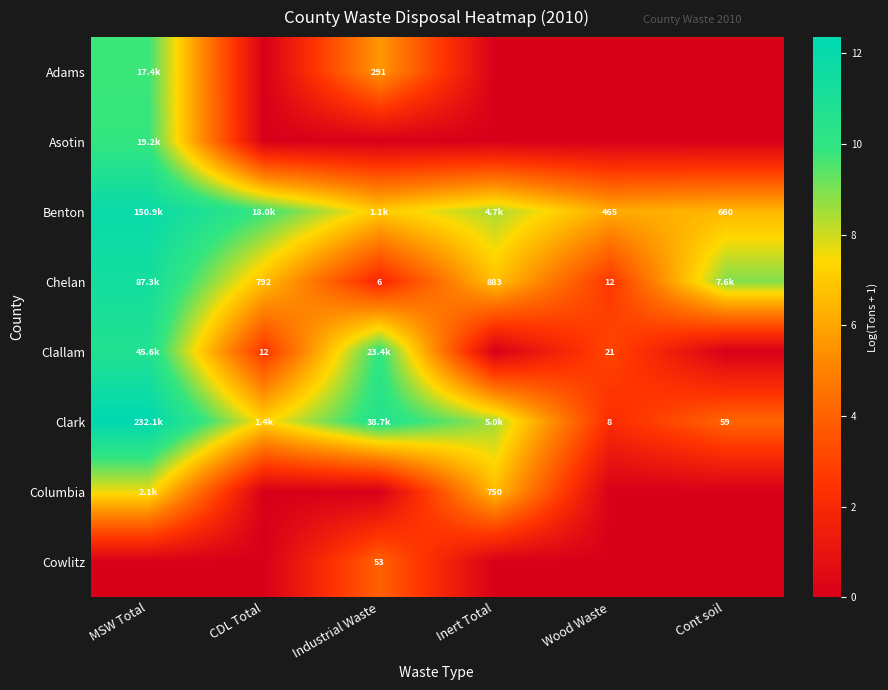

Count the number of categories in the chart.

6